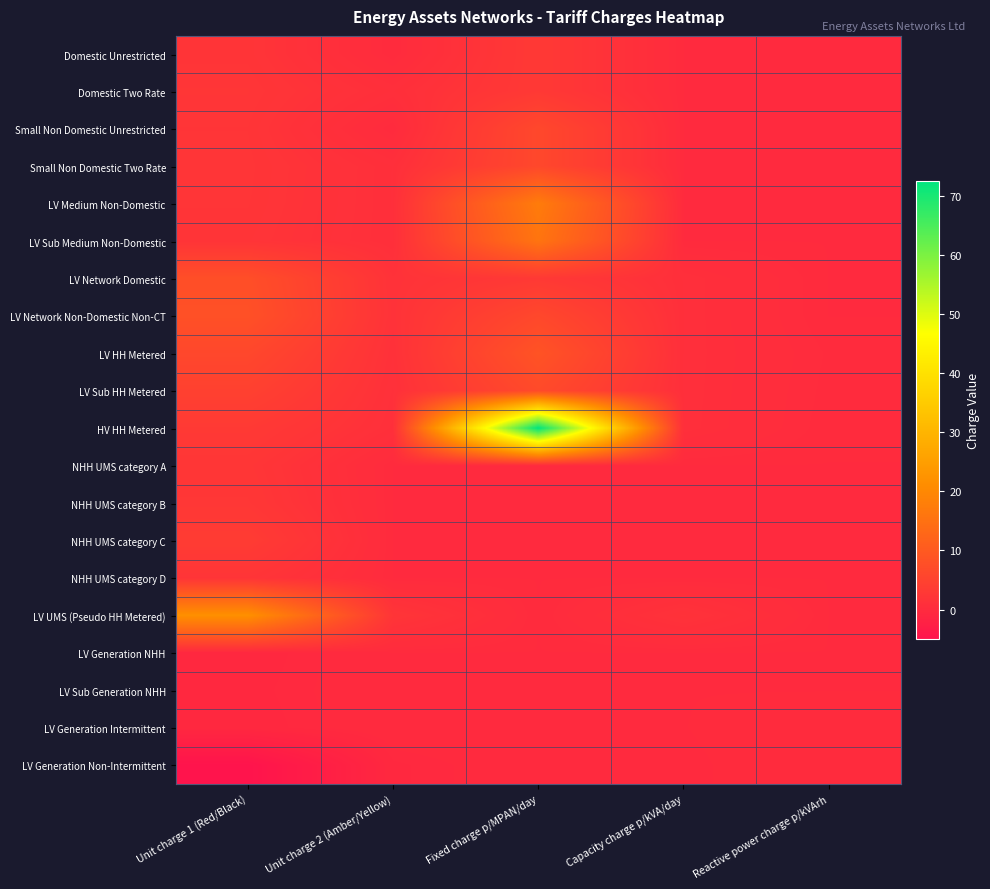

List the series in order of their peak value, lowest first.

LV Generation NHH, LV Sub Generation NHH, LV Generation Intermittent, LV Generation Non-Intermittent, NHH UMS category D, NHH UMS category A, NHH UMS category B, Domestic Unrestricted, Domestic Two Rate, NHH UMS category C, Small Non Domestic Unrestricted, Small Non Domestic Two Rate, LV Sub HH Metered, LV Network Domestic, LV Network Non-Domestic Non-CT, LV HH Metered, LV Sub Medium Non-Domestic, LV Medium Non-Domestic, LV UMS (Pseudo HH Metered), HV HH Metered